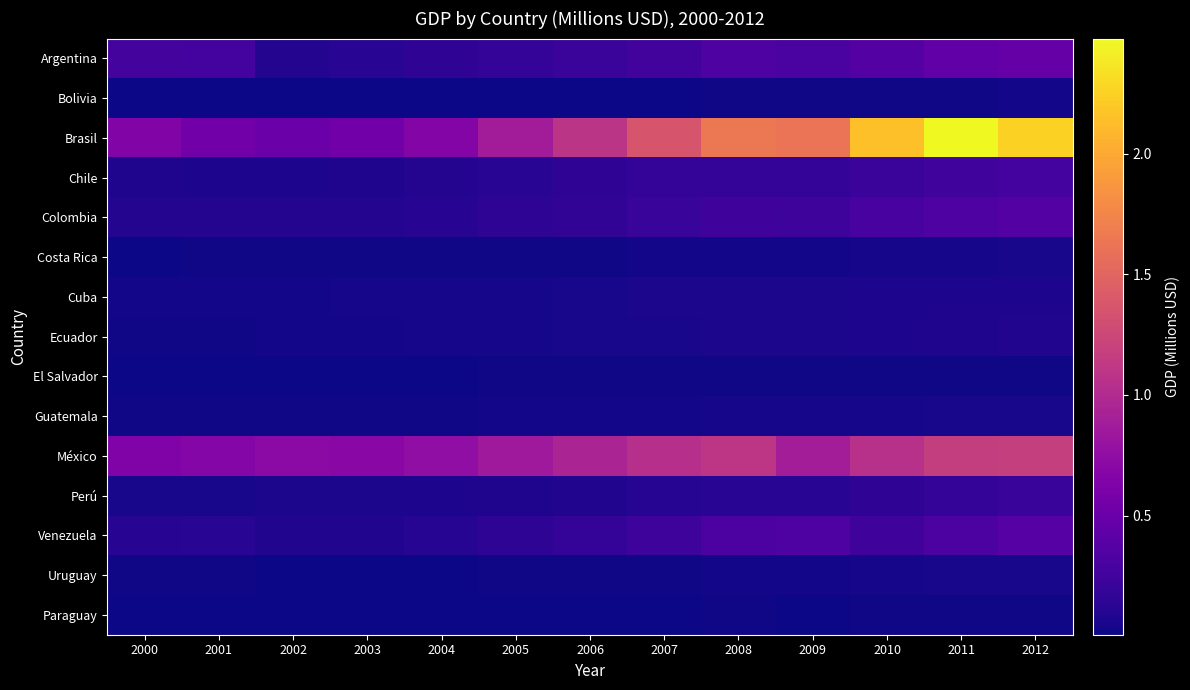

At how many categories does at least one series exceed 848741?

8